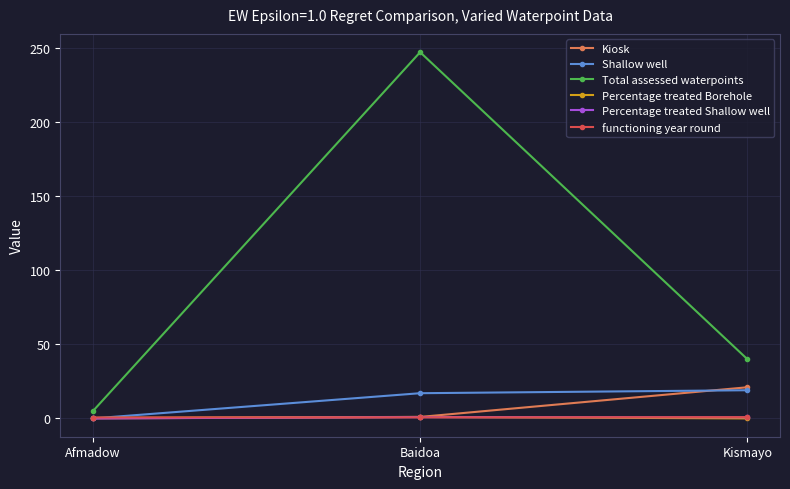

What is the spread (max minus min) of values at Baidoa?

246.3